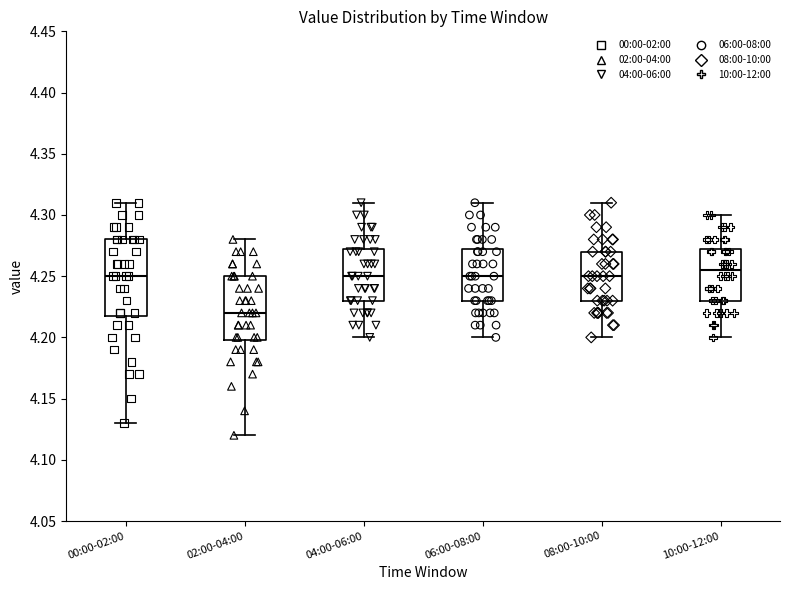

Reading left to right, read every box against the y-axis: the position of its median line, the range the box covers, and the ends of its whiskers. The values are not printed on the chart, so give them approximately, as read against the axis.

00:00-02:00: median 4.250, box 4.220 to 4.280, whiskers 4.130 to 4.310
02:00-04:00: median 4.220, box 4.200 to 4.250, whiskers 4.120 to 4.280
04:00-06:00: median 4.250, box 4.230 to 4.275, whiskers 4.200 to 4.310
06:00-08:00: median 4.250, box 4.230 to 4.275, whiskers 4.200 to 4.310
08:00-10:00: median 4.250, box 4.230 to 4.270, whiskers 4.200 to 4.310
10:00-12:00: median 4.255, box 4.230 to 4.275, whiskers 4.200 to 4.300